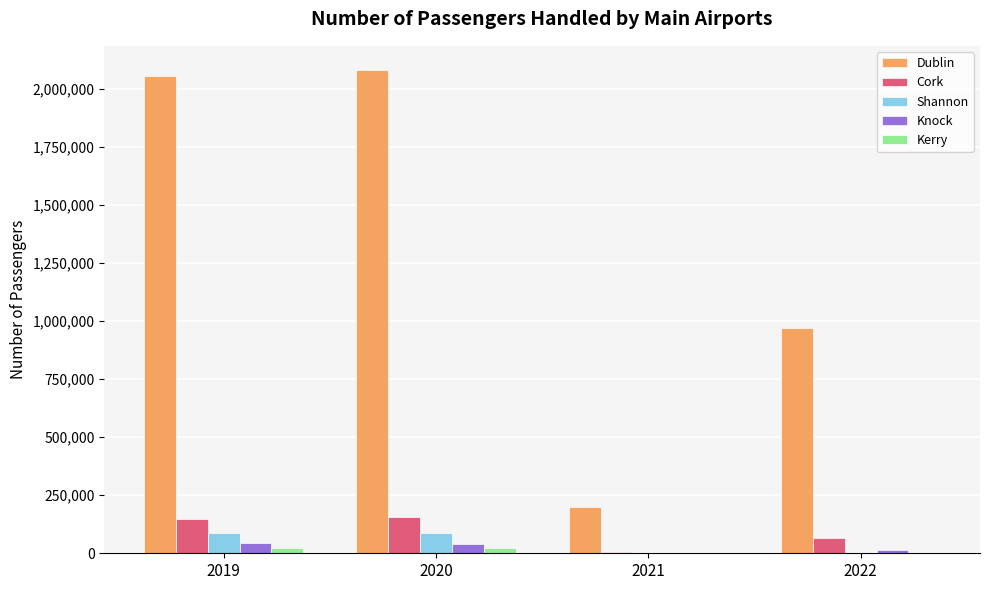

Which series changed the most between 2020 and 2022?

Dublin